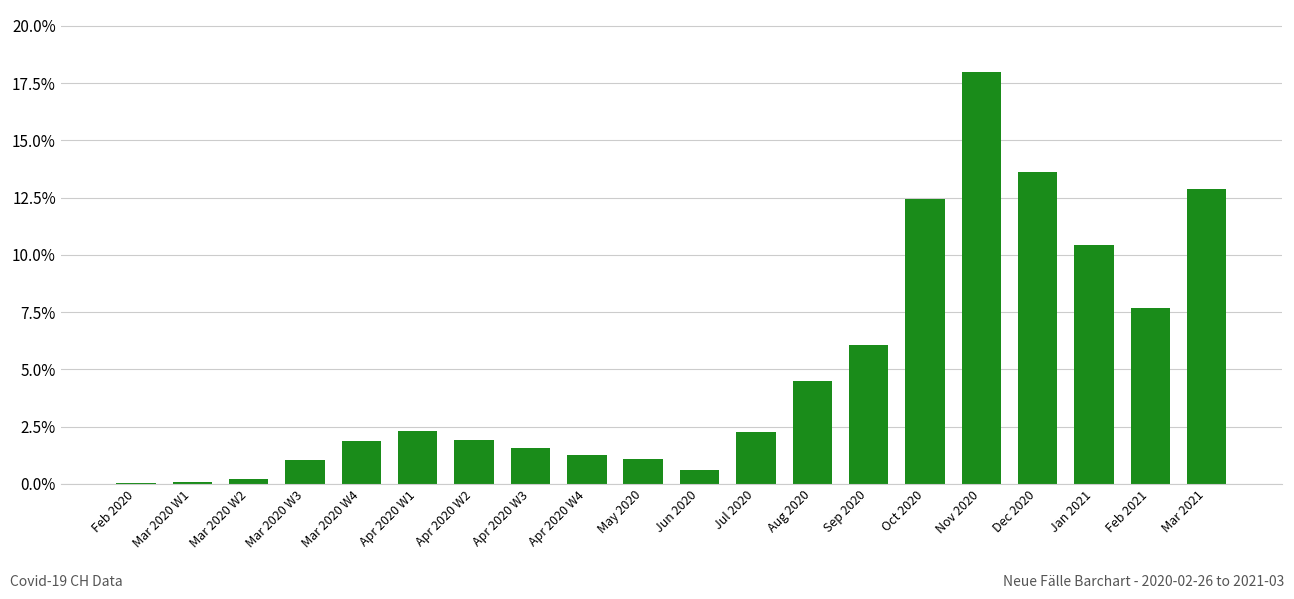

How many categories are shown in the chart?

20